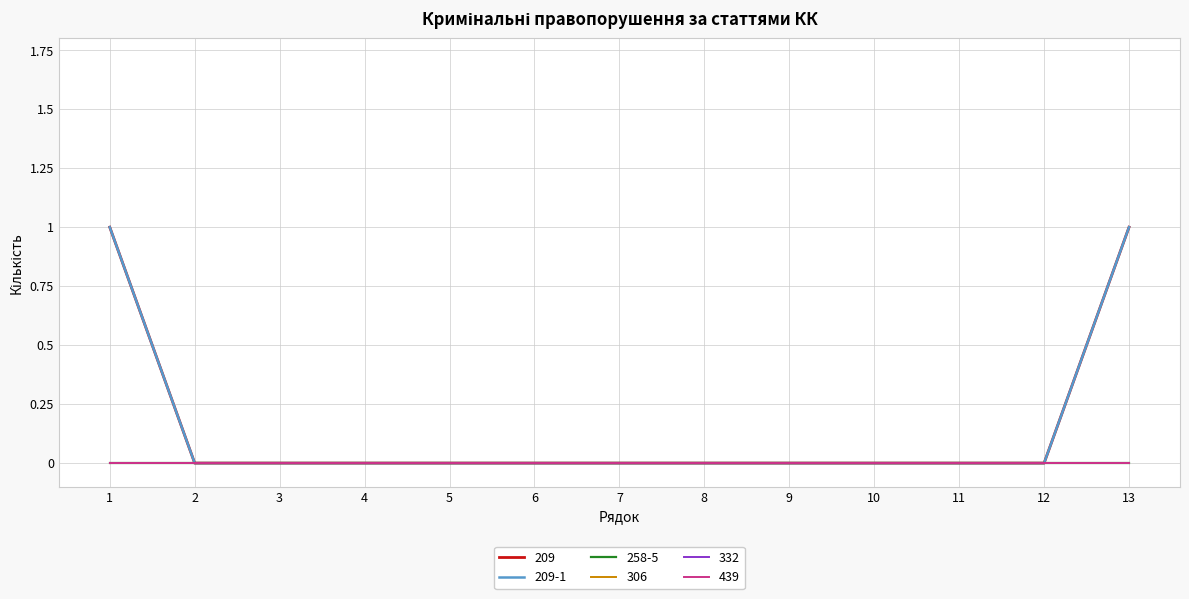

Which series has the largest total across all categories?

209